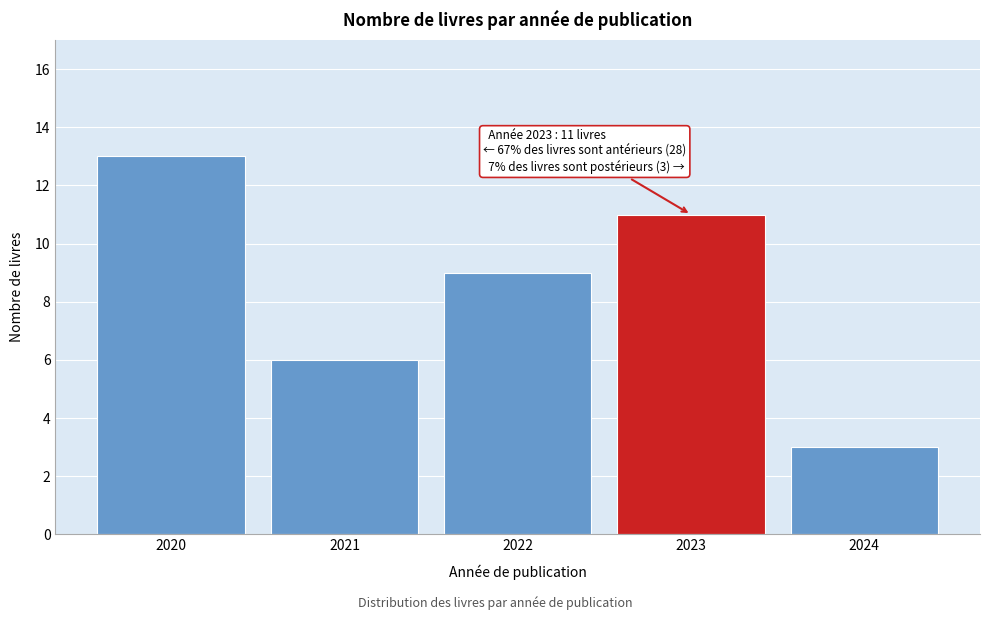

Reading left to right, extract all data points from this chart.

13	6	9	11	3